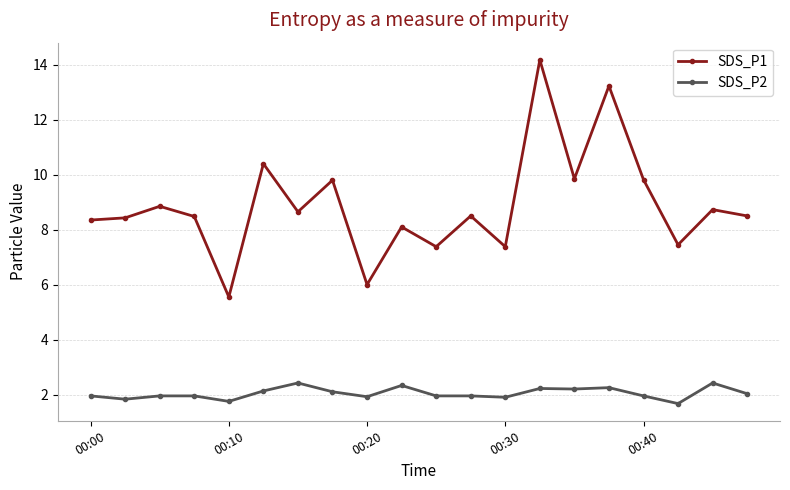

How many lines are shown in the chart?

2